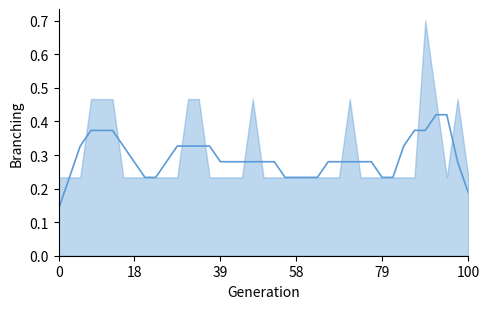

What is the label of the 22nd point from the right?

17